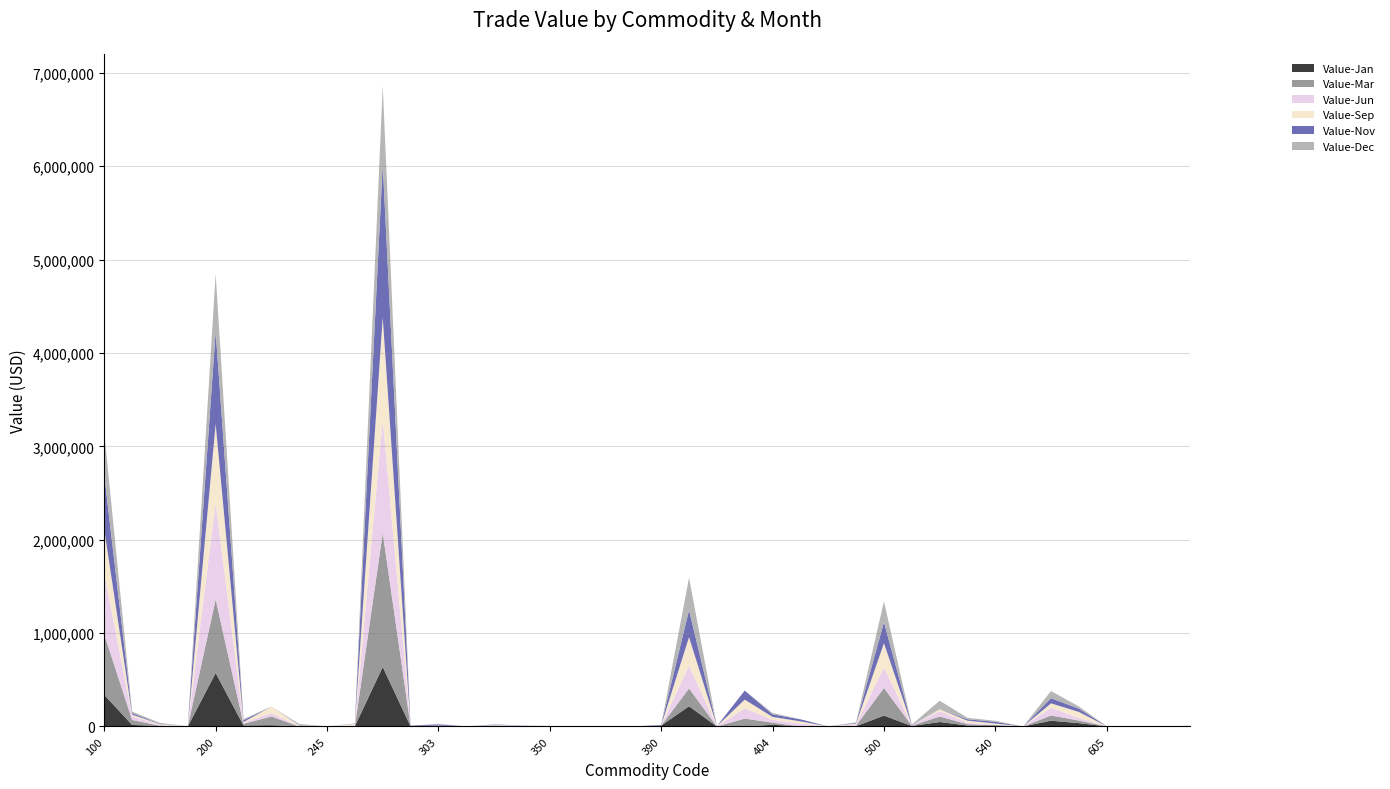

Reading left to right, extract all data points from this chart.

Value-Jan: 338157	16515	5447	0	573009	10406	13337	0	206	2872	637348	1079	5531	0	2002	0	0	0	0	0	9103	216263	0	0	18042	0	0	3698	116629	4883	47925	10400	10127	0	61816	35878	0	0	0	0
Value-Mar: 647666	53267	2776	1555	787830	17876	93696	0	0	0	1435606	220	330	0	9408	2645	2725	0	0	0	0	191193	247	84199	22975	489	0	4911	295560	3622	59072	14182	4773	0	56259	27486	1952	0	567	0
Value-Jun: 650026	38772	7397	1281	1032884	12809	35677	3573	0	4022	1216800	1596	0	0	4885	5606	0	0	627	0	1076	243657	2250	109786	29927	30150	293	13598	219156	4618	56505	15274	4281	0	82140	28240	0	0	0	0
Value-Sep: 472876	18486	7410	0	846713	6513	70396	8022	0	20484	1091738	0	3413	0	1502	374	3742	0	0	0	233	305488	842	93711	31452	24273	0	9191	260202	208	21264	22598	12464	0	47427	64161	0	534	0	2510
Value-Nov: 581384	15563	3253	0	991065	19460	0	4378	0	3696	1640287	5418	13321	1026	3674	2277	0	0	1186	0	6257	289791	0	96731	27999	22104	263	7374	225633	5053	975	14652	18830	0	55149	34936	1248	0	0	2982
Value-Dec: 453735	17057	11829	0	615698	12609	0	11643	0	0	839089	0	5121	0	0	0	0	260	2259	0	0	347212	1117	0	14640	0	0	5322	222558	1468	90407	15732	10426	0	77238	23570	0	225	0	2410